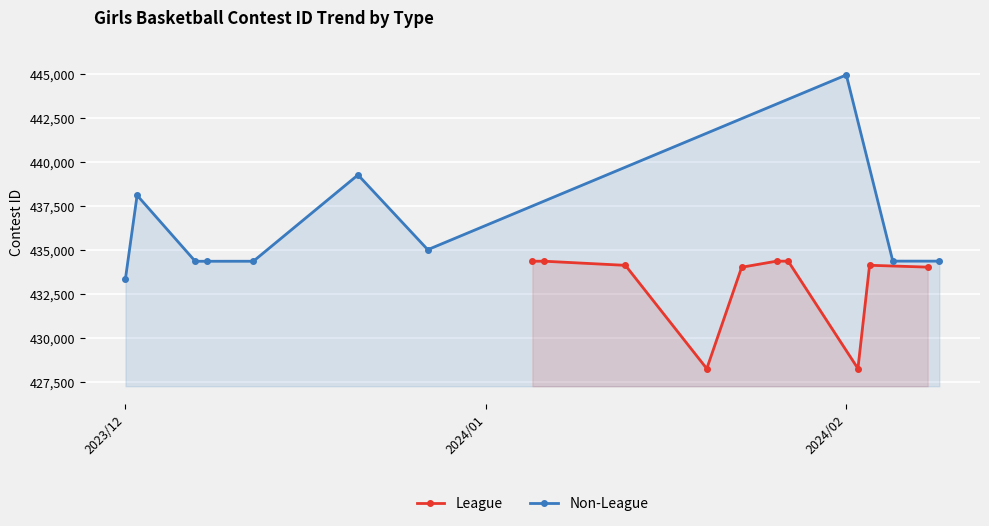

What is the highest value of the League series?

434374